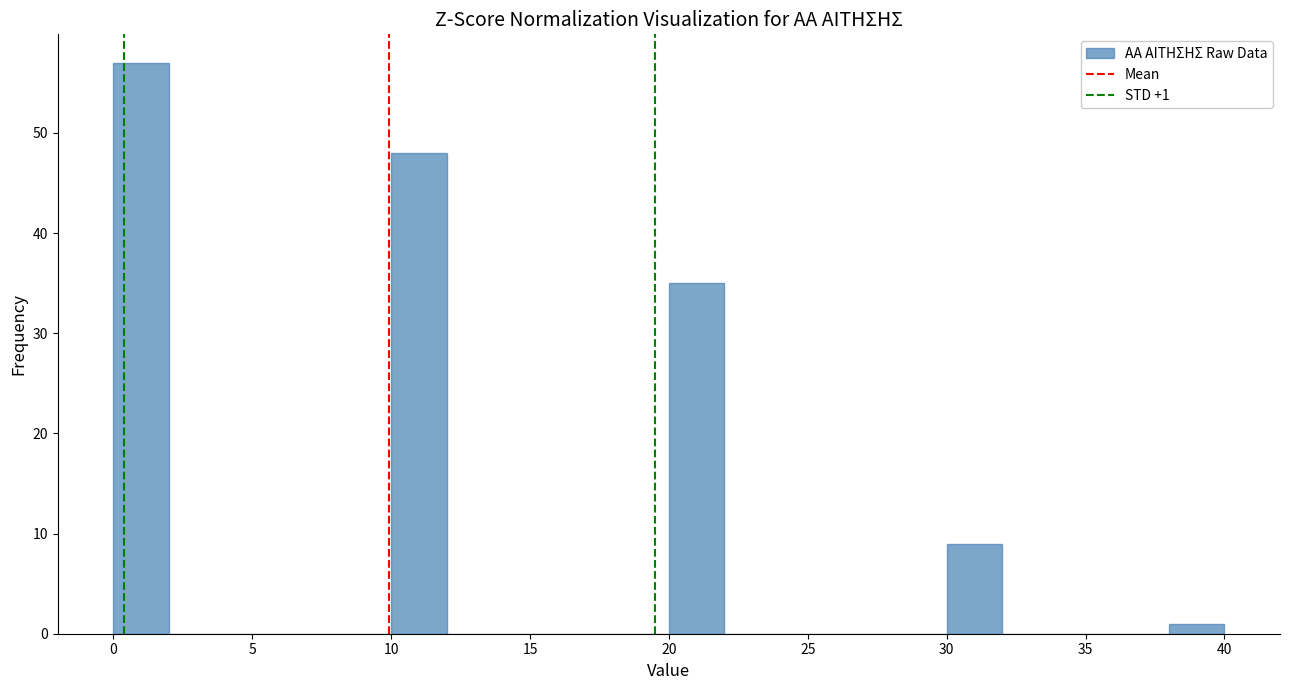

Over which range of the x-axis is the bar tallest?

0 to 2